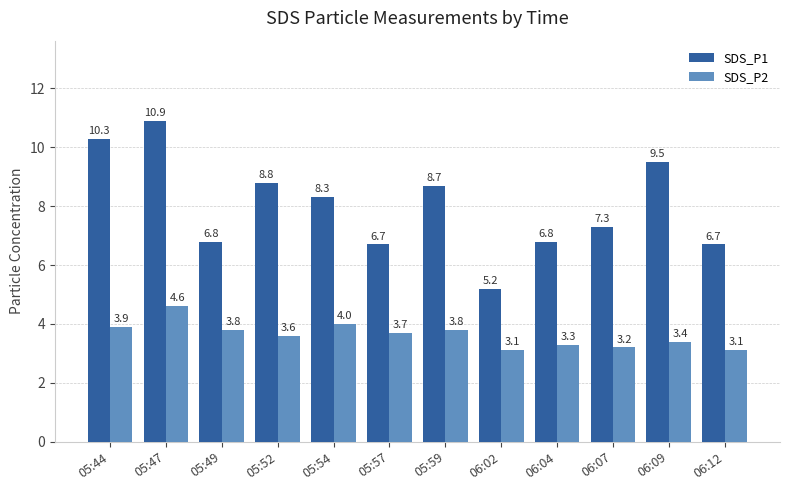

List the series in order of their overall mean, lowest first.

SDS_P2, SDS_P1